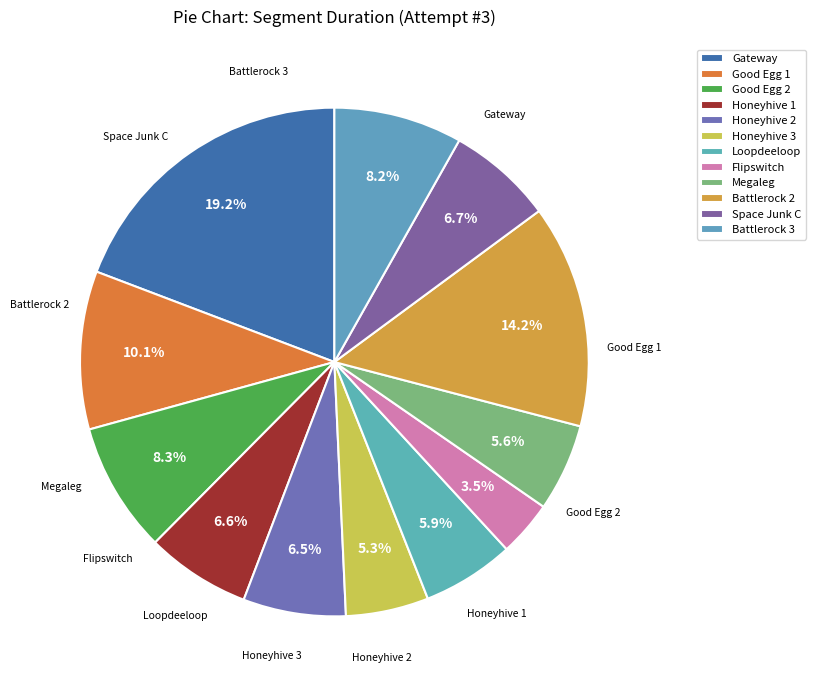

Is it true that Good Egg 1 is 10% of the pie?

True